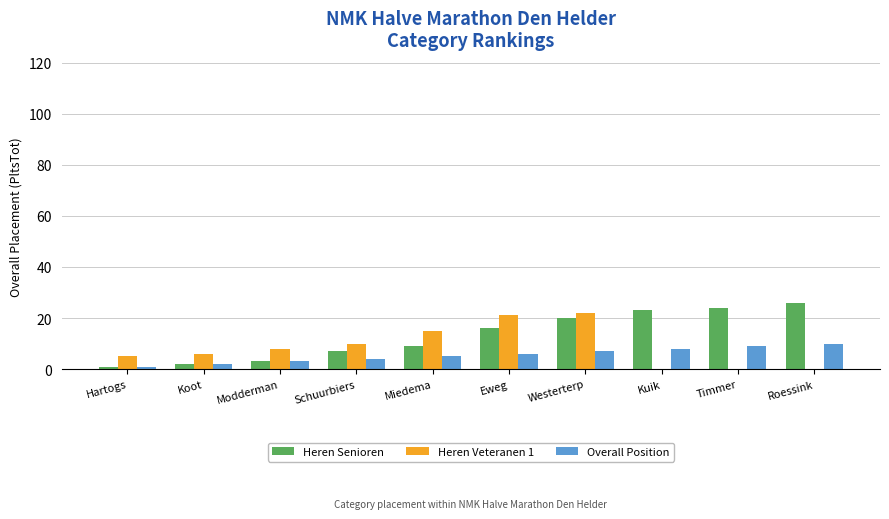

Reading right to left, list all the values displayed in this chart.

Heren Senioren: Roessink=26	Timmer=24	Kuik=23	Westerterp=20	Eweg=16	Miedema=9	Schuurbiers=7	Modderman=3	Koot=2	Hartogs=1
Heren Veteranen 1: Roessink=0	Timmer=0	Kuik=0	Westerterp=22	Eweg=21	Miedema=15	Schuurbiers=10	Modderman=8	Koot=6	Hartogs=5
Overall Position: Roessink=10	Timmer=9	Kuik=8	Westerterp=7	Eweg=6	Miedema=5	Schuurbiers=4	Modderman=3	Koot=2	Hartogs=1